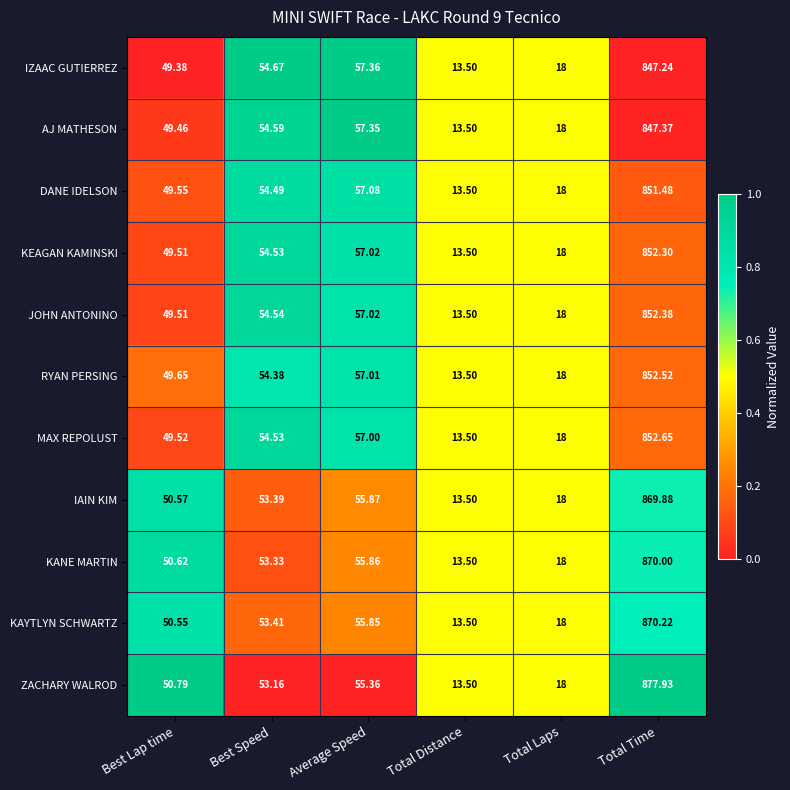

Which series has the largest total across all categories?

ZACHARY WALROD